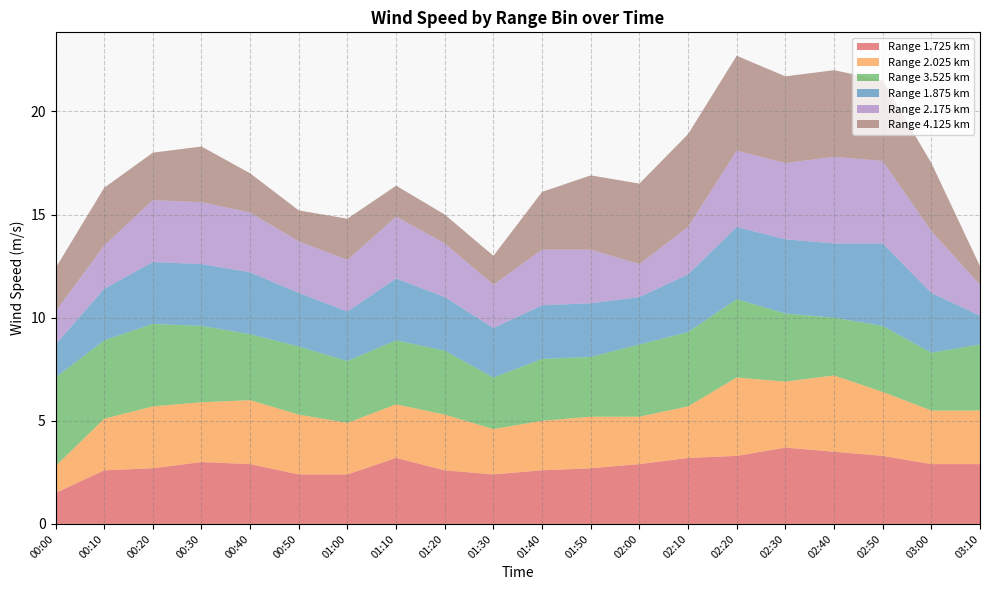

Reading left to right, what are all the values shown in this chart?

1.725: 1.5	2.6	2.7	3.0	2.9	2.4	2.4	3.2	2.6	2.4	2.6	2.7	2.9	3.2	3.3	3.7	3.5	3.3	2.9	2.9
2.025: 1.3	2.5	3.0	2.9	3.1	2.9	2.5	2.6	2.7	2.2	2.4	2.5	2.3	2.5	3.8	3.2	3.7	3.1	2.6	2.6
3.525: 4.3	3.8	4.0	3.7	3.2	3.3	3.0	3.1	3.1	2.5	3.0	2.9	3.5	3.6	3.8	3.3	2.8	3.2	2.8	3.2
1.875: 1.6	2.5	3.0	3.0	3.0	2.6	2.4	3.0	2.6	2.4	2.6	2.6	2.3	2.8	3.5	3.6	3.6	4.0	2.9	1.4
2.175: 1.6	2.1	3.0	3.0	2.9	2.5	2.5	3.0	2.6	2.1	2.7	2.6	1.6	2.3	3.7	3.7	4.2	4.0	3.0	1.5
4.125: 2.1	2.8	2.3	2.7	1.9	1.5	2.0	1.5	1.4	1.4	2.8	3.6	3.9	4.5	4.6	4.2	4.2	3.9	3.3	0.9